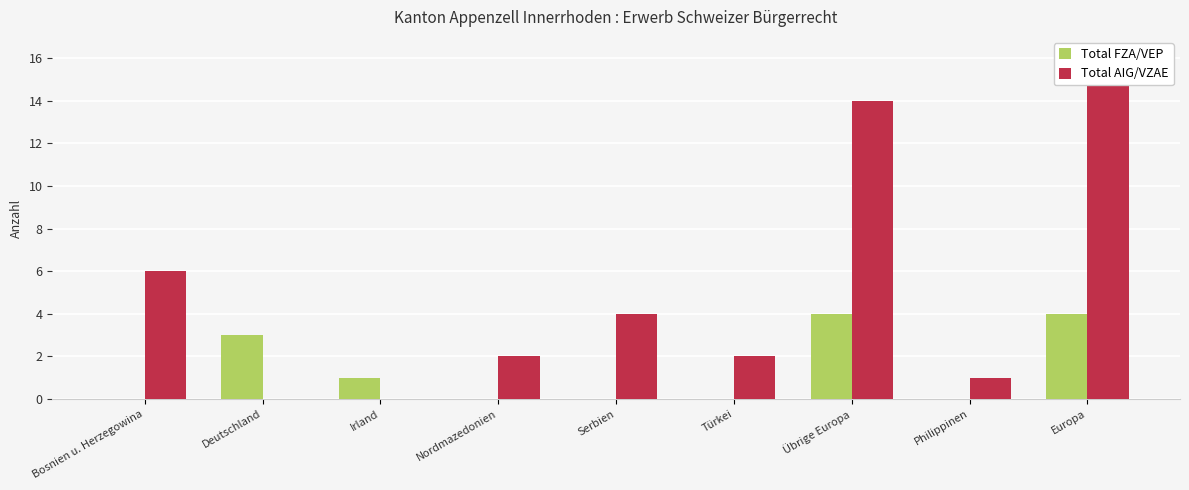

What is the highest value of the Total FZA/VEP series?

4